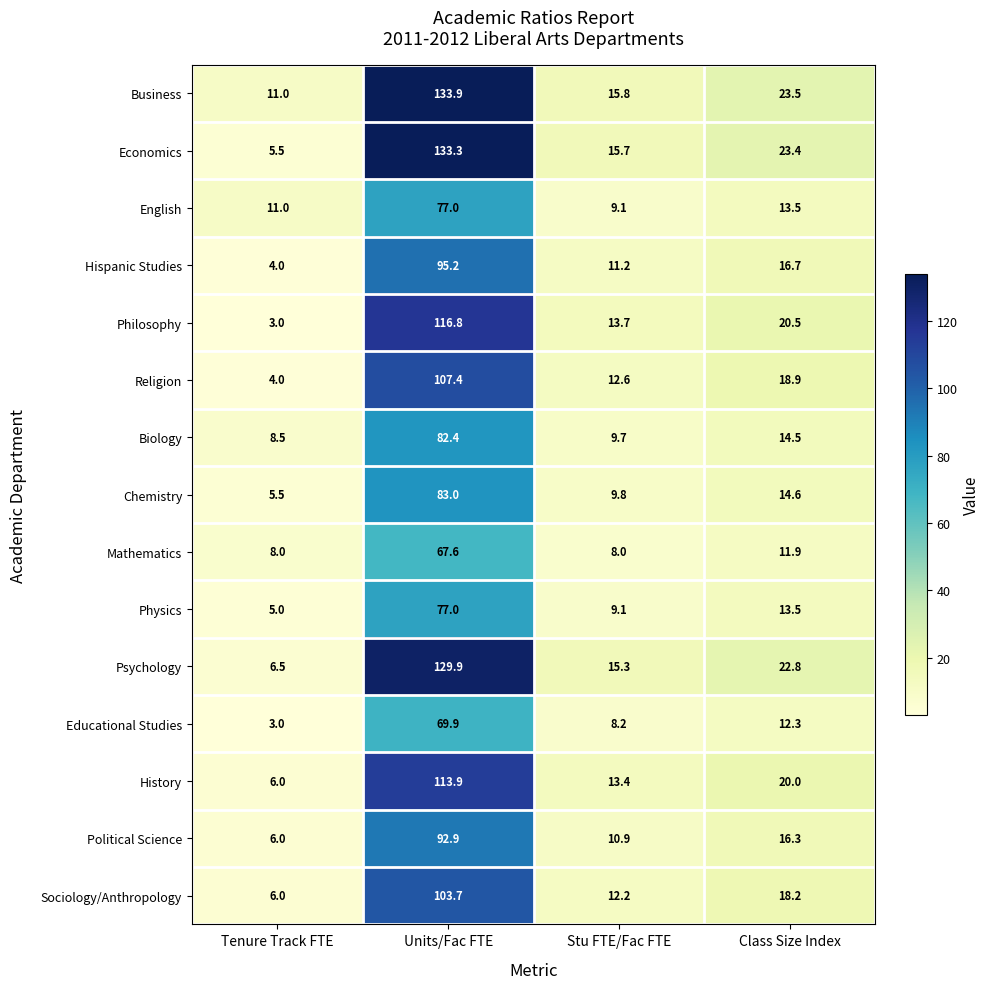

The value of Philosophy at Tenure Track FTE is 3.0. True or false?

True